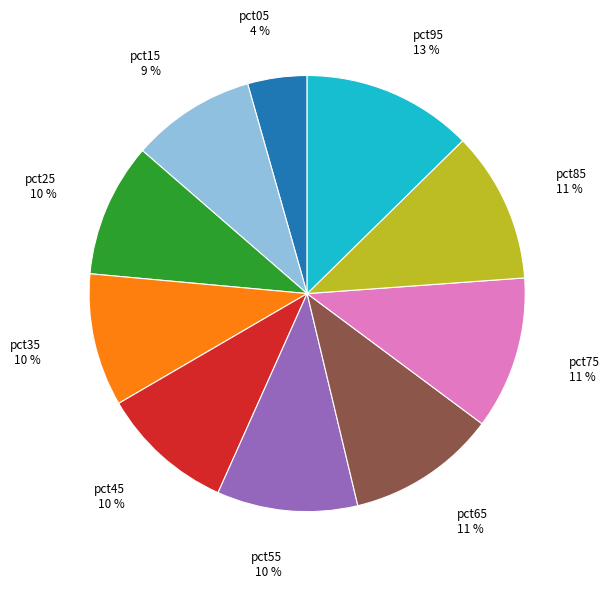

How many segments does this pie chart have?

10